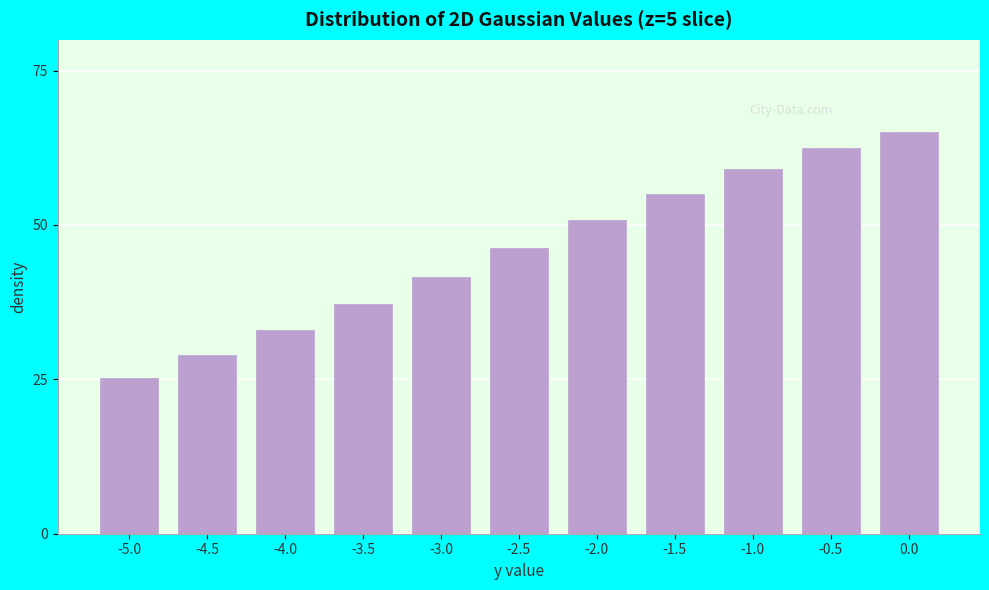

Reading left to right, what are all the values shown in this chart?

-5.0=25.2	-4.5=28.9	-4.0=32.9	-3.5=37.2	-3.0=41.6	-2.5=46.2	-2.0=50.7	-1.5=55.1	-1.0=59.0	-0.5=62.4	0.0=65.0